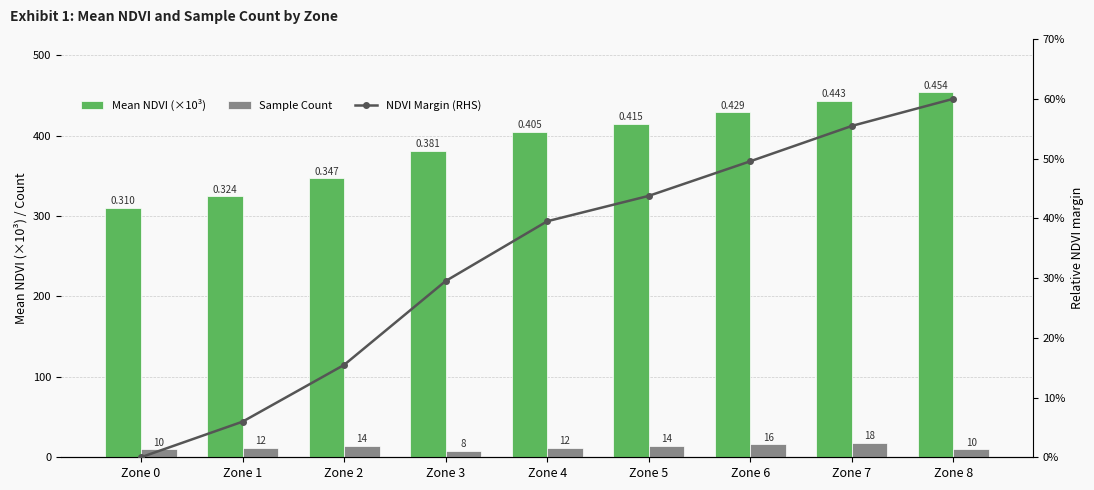

What is the sum of all NDVI Margin (RHS) values?

299.2